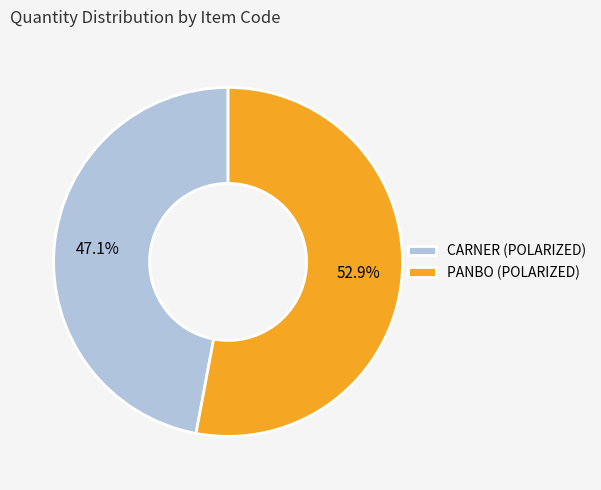

Between CARNER (POLARIZED) and PANBO (POLARIZED), which is larger?

PANBO (POLARIZED)